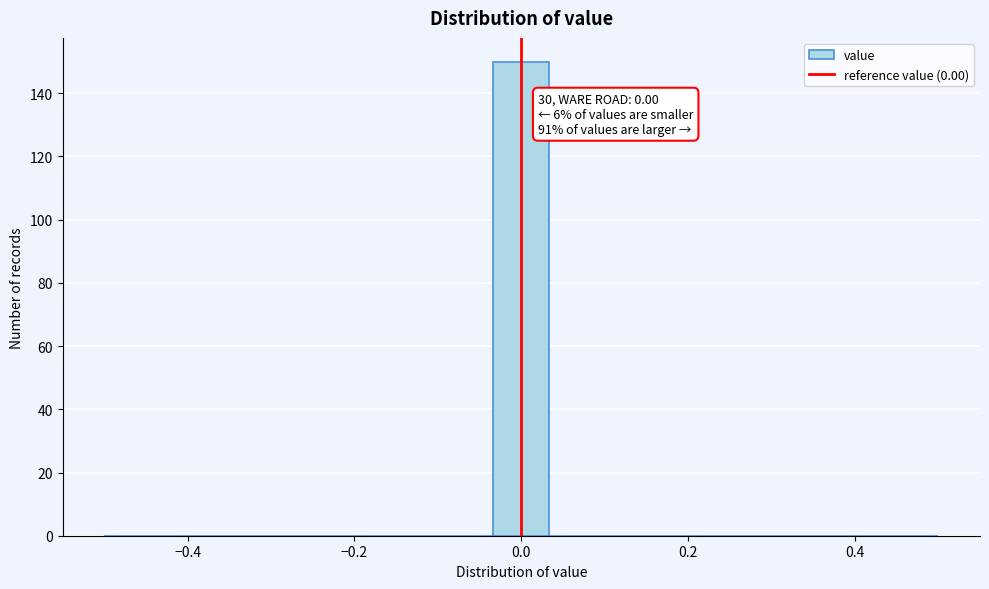

Read against the x-axis, roughly where is the centre of the tallest bar?

0.00